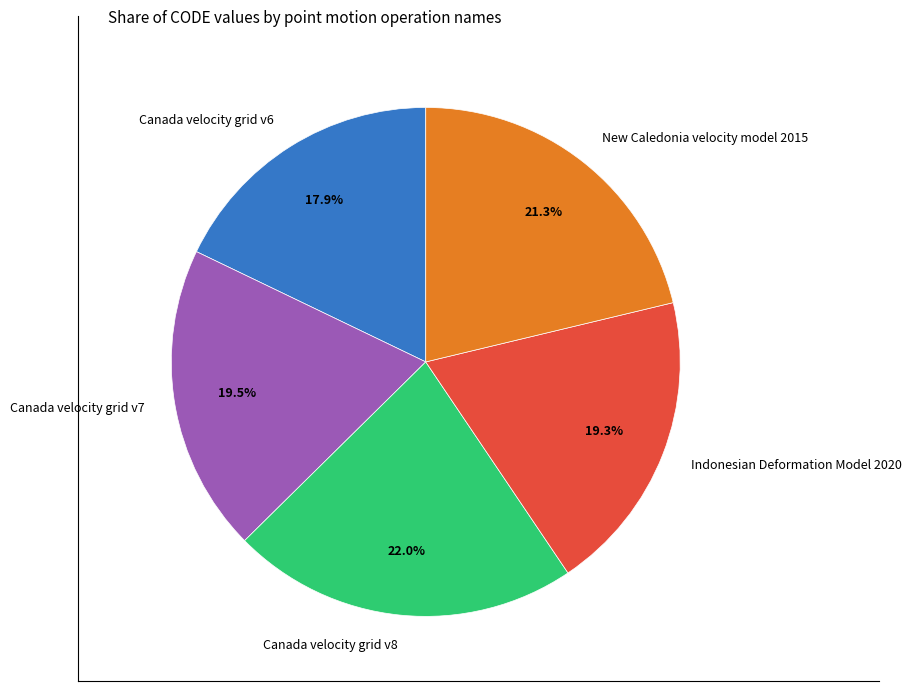

Which slice is the smallest?

Canada velocity grid v6